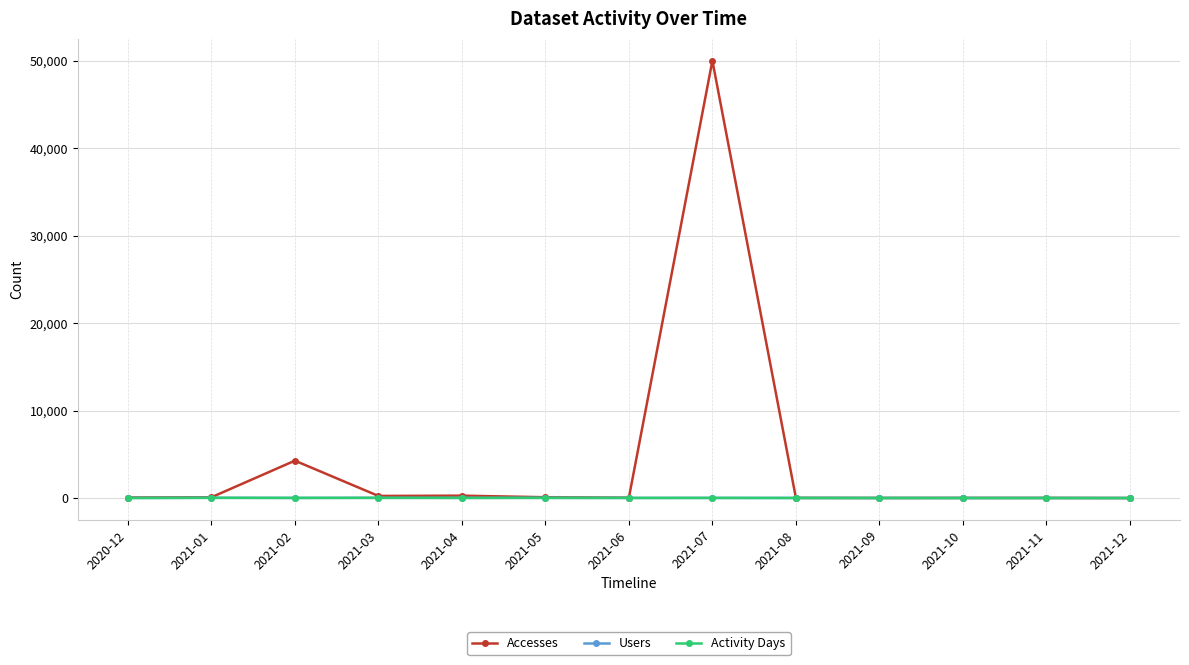

True or false: Users has more than 1 points higher than both neighbors.

True